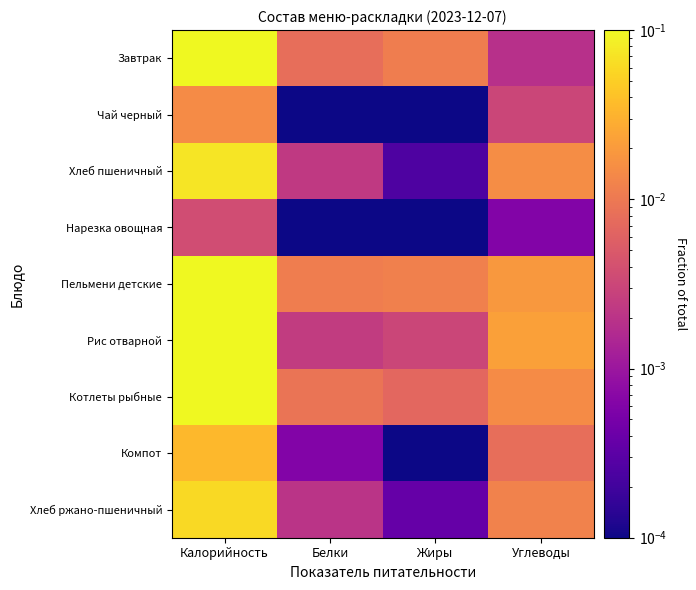

At which category is the sum across all series the highest?

Калорийность